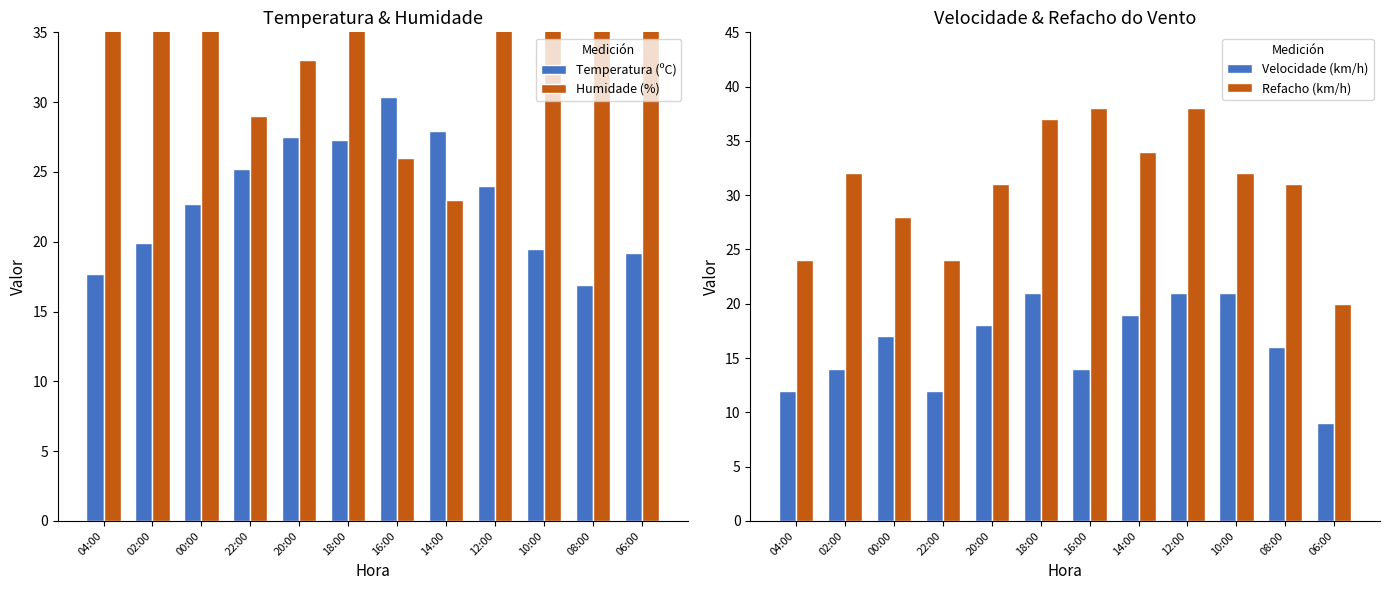

Rank the series by their maximum value, from lowest to highest.

Velocidade (km/h), Temperatura (ºC), Refacho (km/h), Humidade (%)